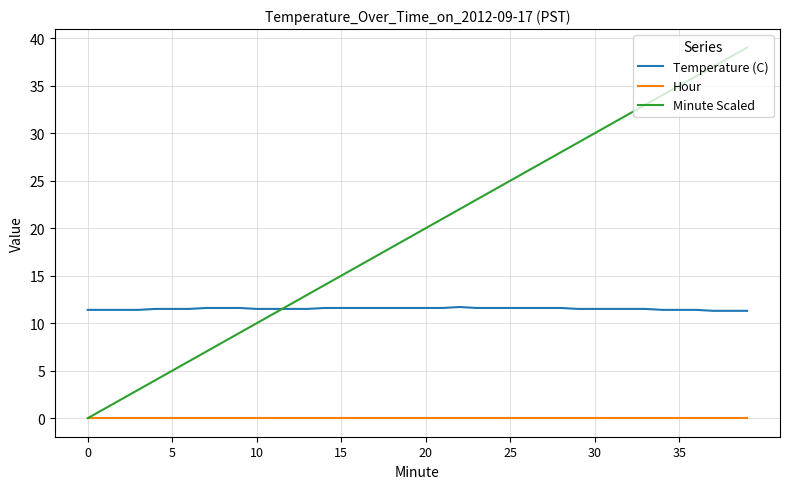

True or false: Hour and Temperature (C) cross at least once.

False